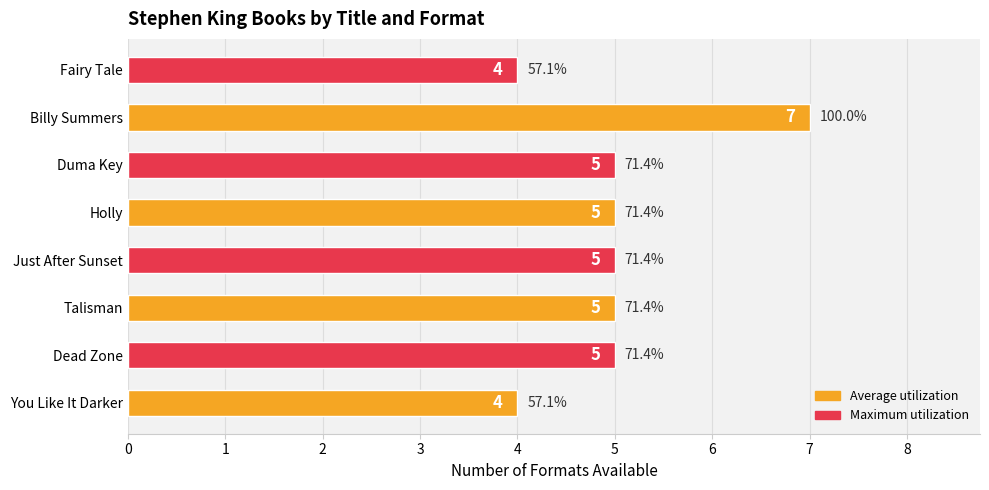

Which label corresponds to the largest value in the chart?

Billy Summers